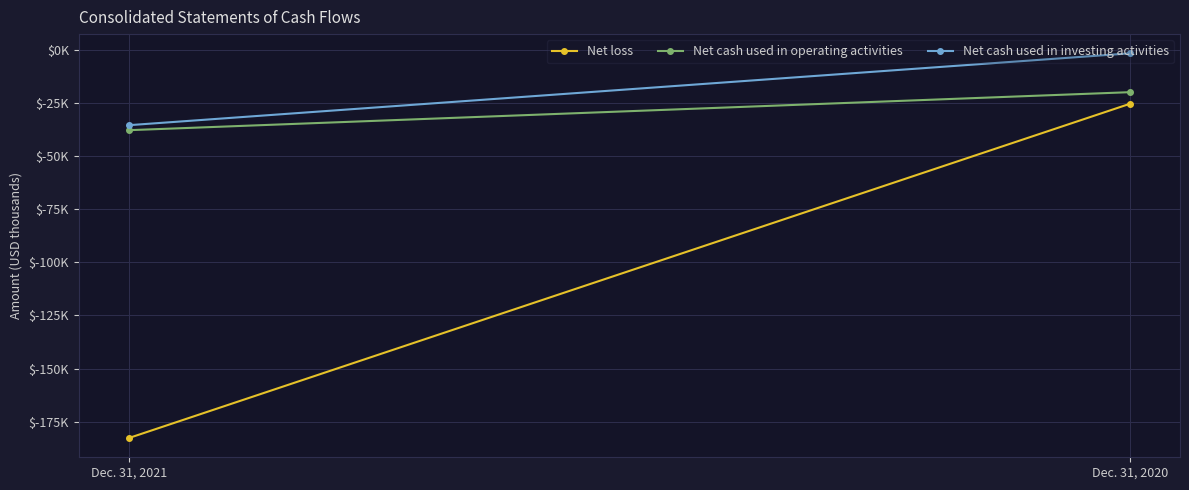

How many categories are shown in the chart?

2